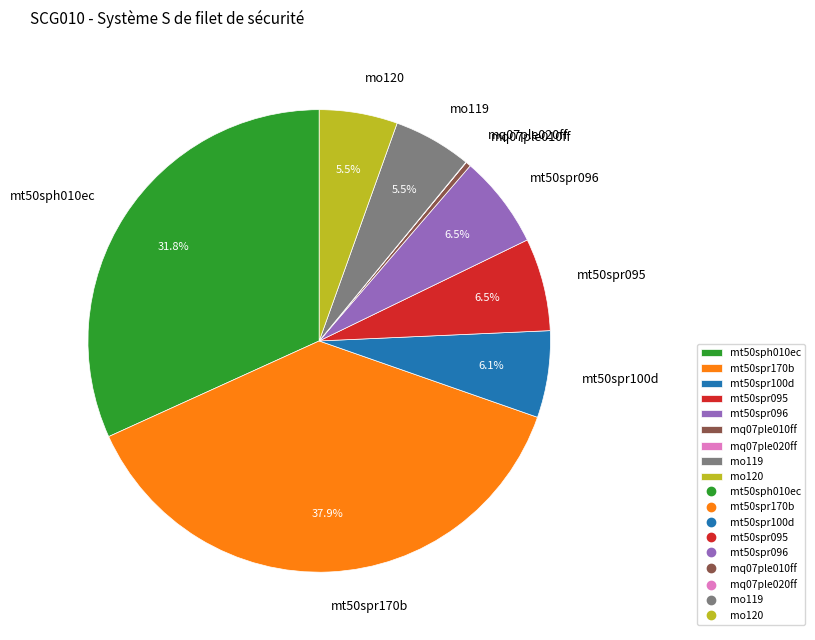

What is the largest slice in the pie chart?

mt50spr170b